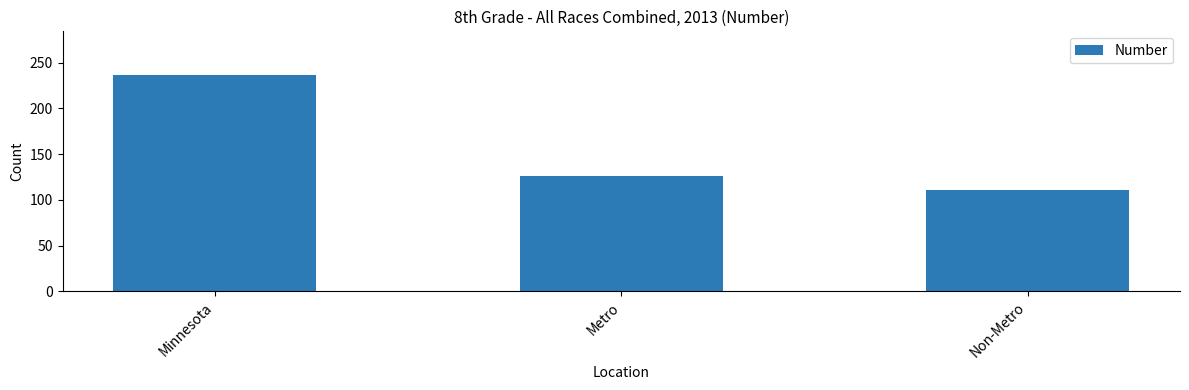

Reading left to right, transcribe all the data shown in this chart.

237	126	111